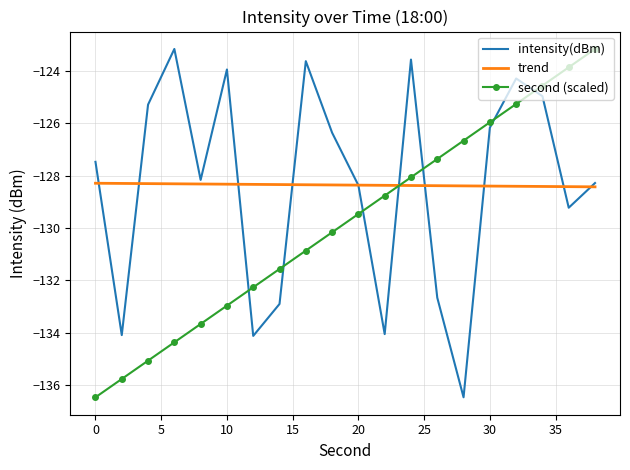

What is the maximum value for trend?

-128.3